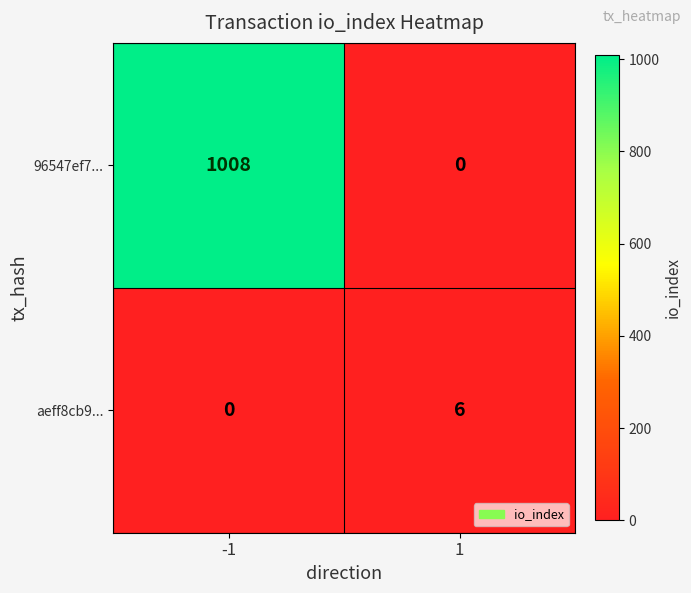

Which series has the largest total across all categories?

96547ef7...